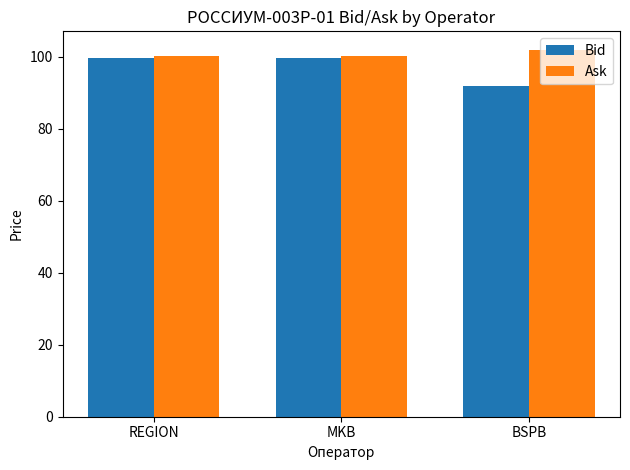

Which label corresponds to the smallest value in the chart?

BSPB